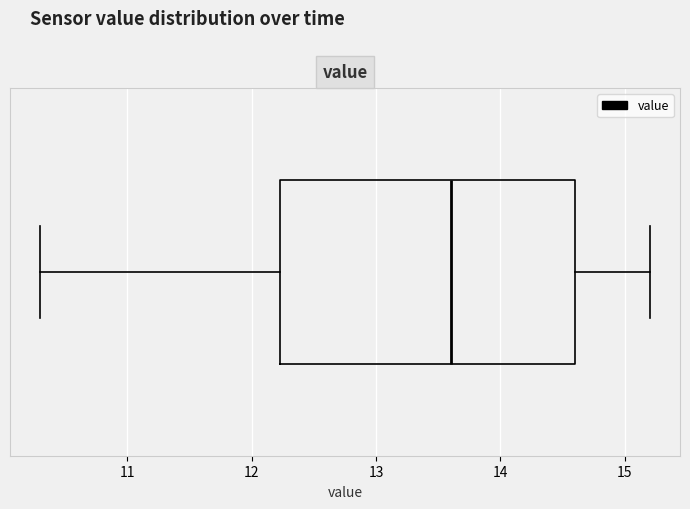

Where does the right whisker of the box end on the x-axis? The values are not printed on the chart, so give them approximately, as read against the axis.

15.2